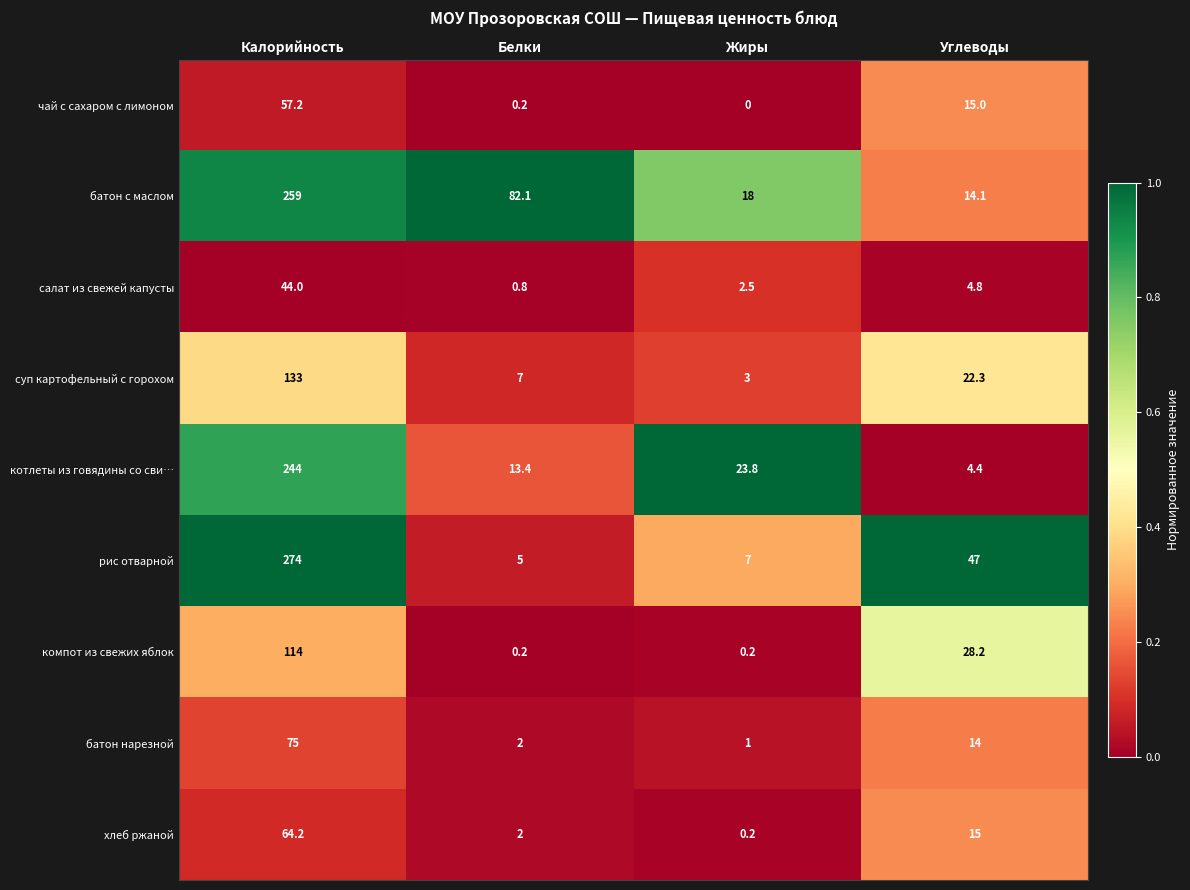

Which series has the largest range (max minus min)?

рис отварной